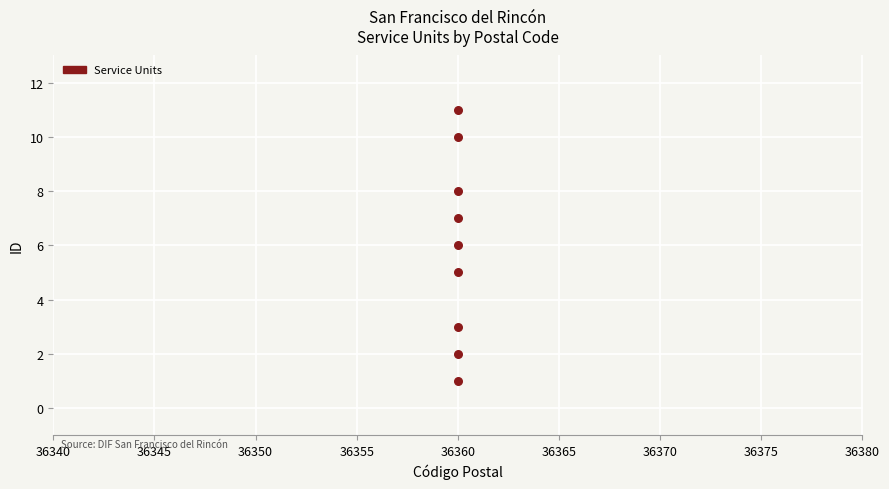

What is the average X value?

36360